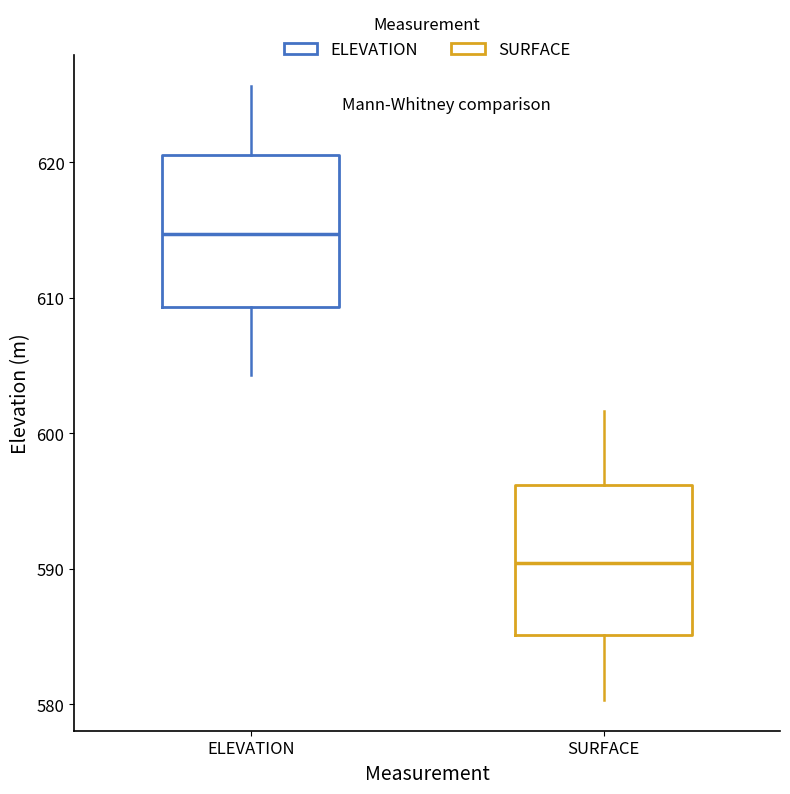

Which box's median line is the lowest?

SURFACE